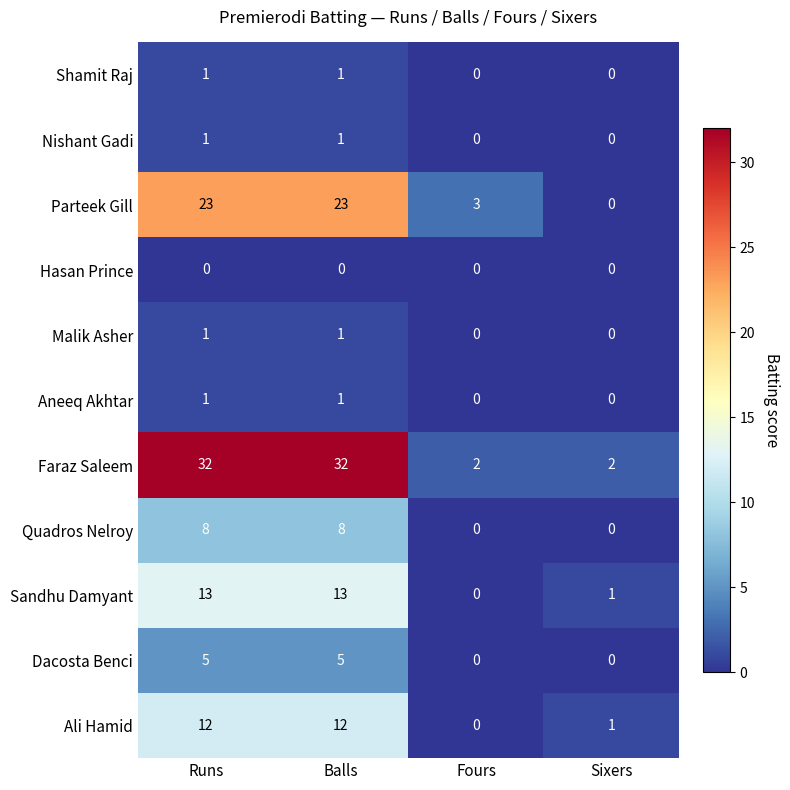

How many Aneeq Akhtar values are between 0 and 1?

4